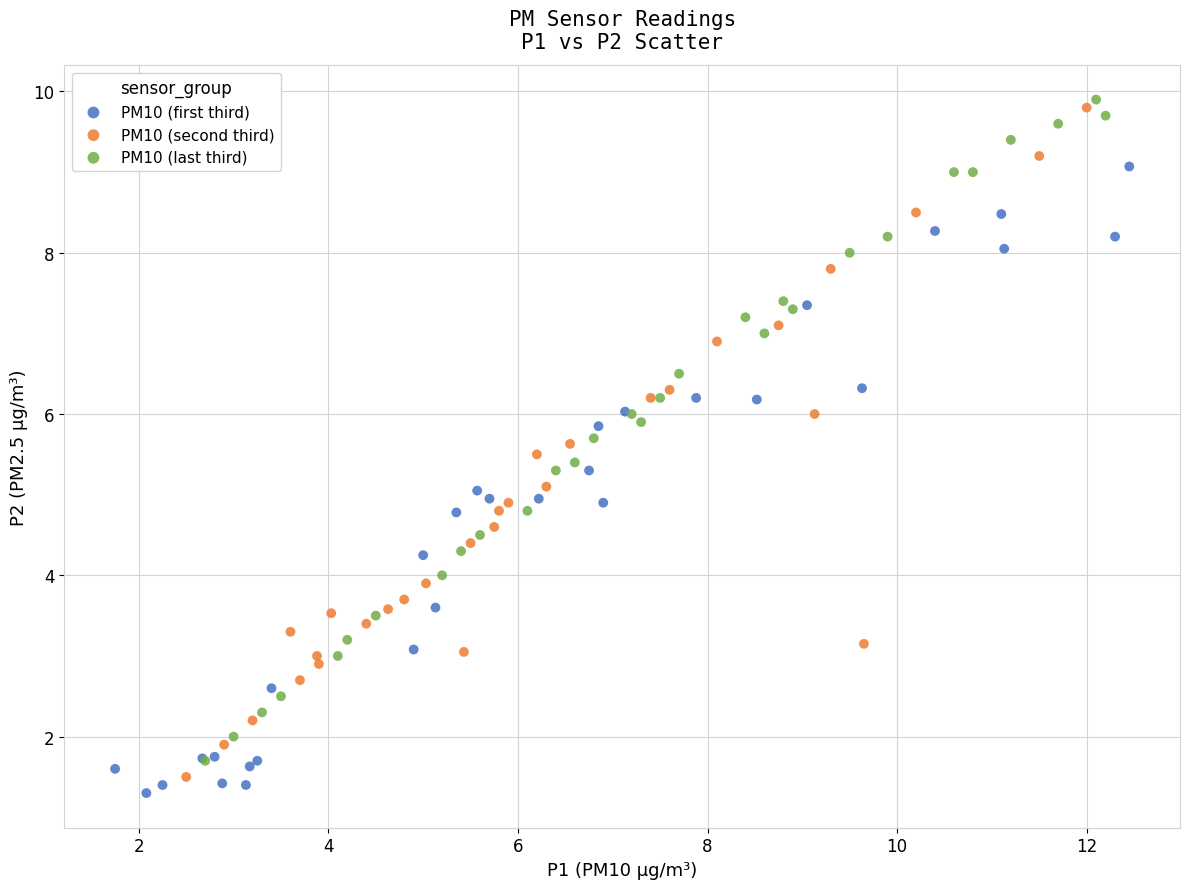

Which series reaches the minimum Y coordinate?

PM10 (first third)